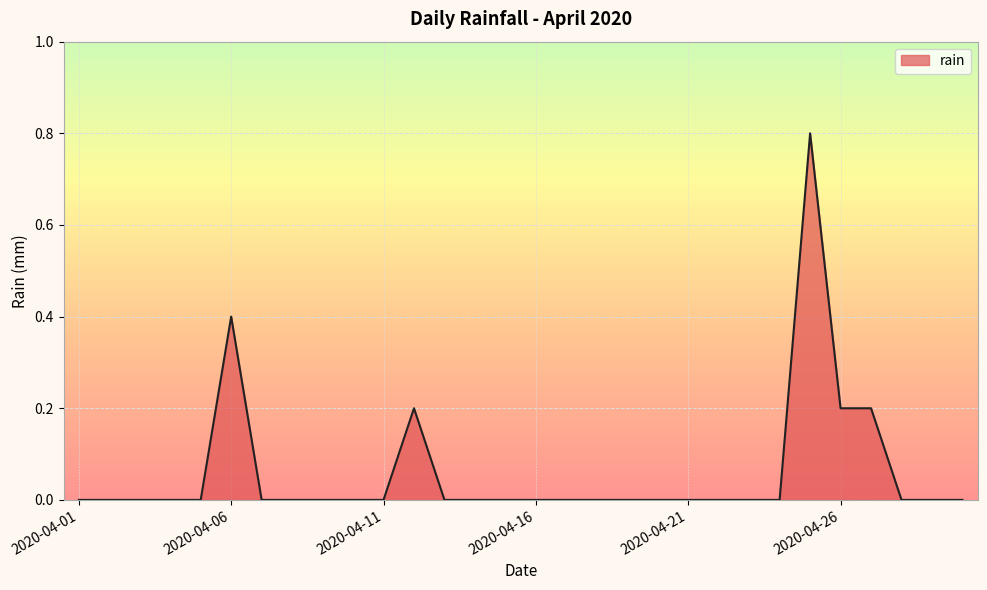

What is the difference between the maximum and minimum values?

0.8